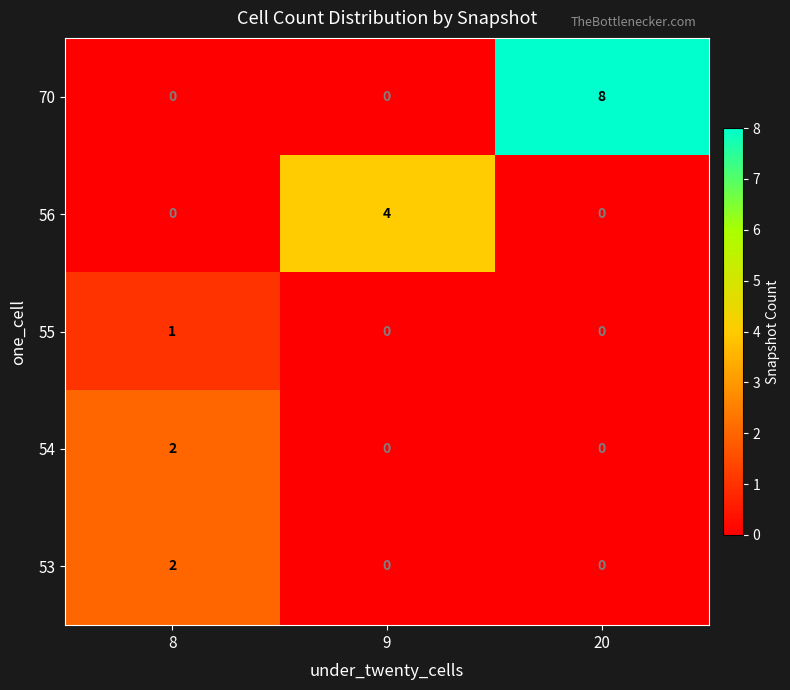

Which series has the widest spread of values?

70